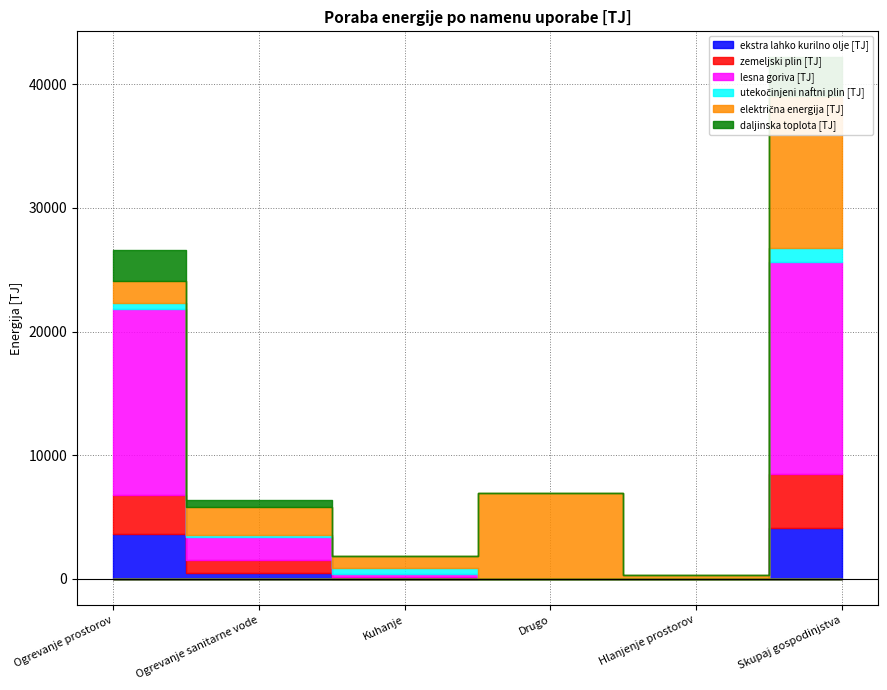

What is the value of the daljinska toplota [TJ] point at the 6th from the left?

3094